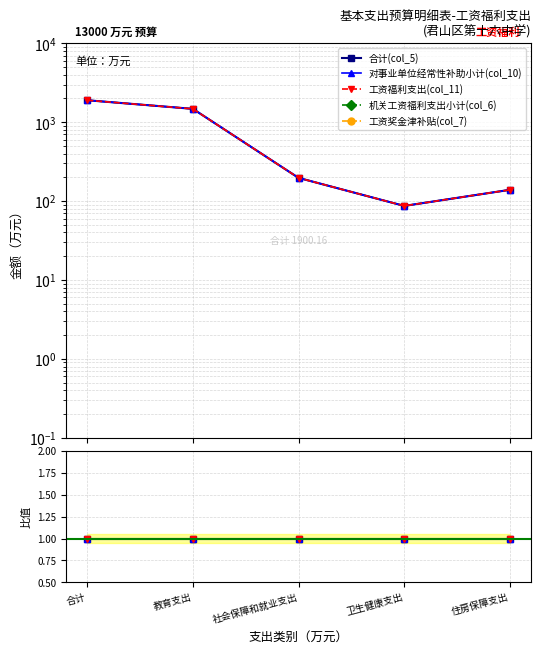

At which label is 工资福利支出(col_11) closest to 1?

合计